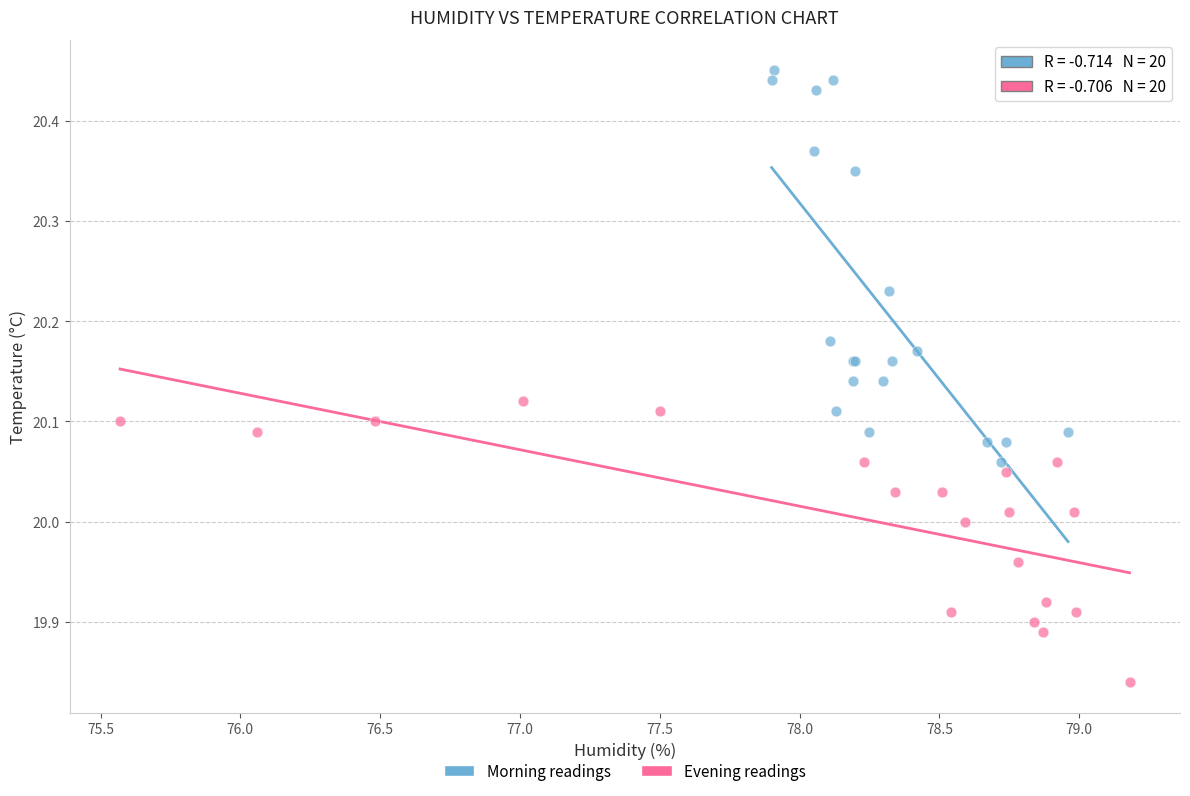

Which series has the largest Y range (max minus min)?

Morning readings